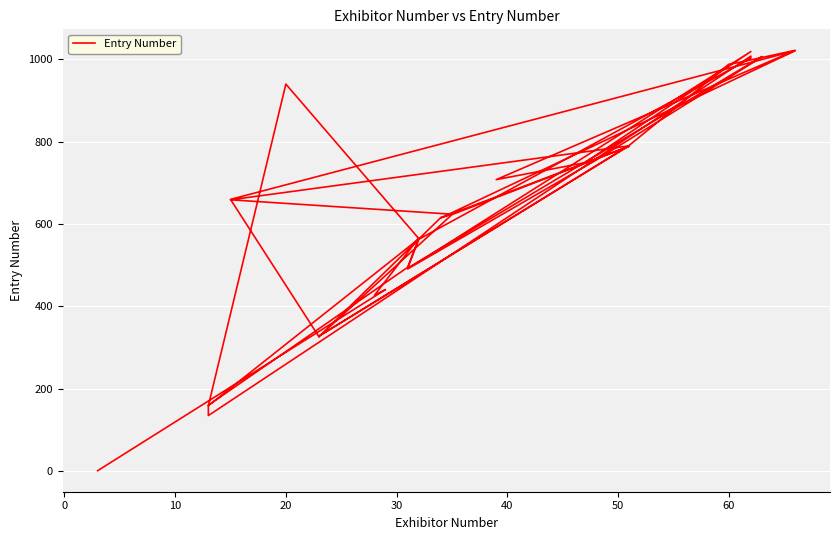

Reading left to right, list all the values displayed in this chart.

326	660	1021	615	615	789	623	623	327	616	624	659	790	328	791	988	993	1022	708	749	1019	491	755	1006	1007	493	563	1003	1008	135	160	495	564	159	940	565	566	427	441	1